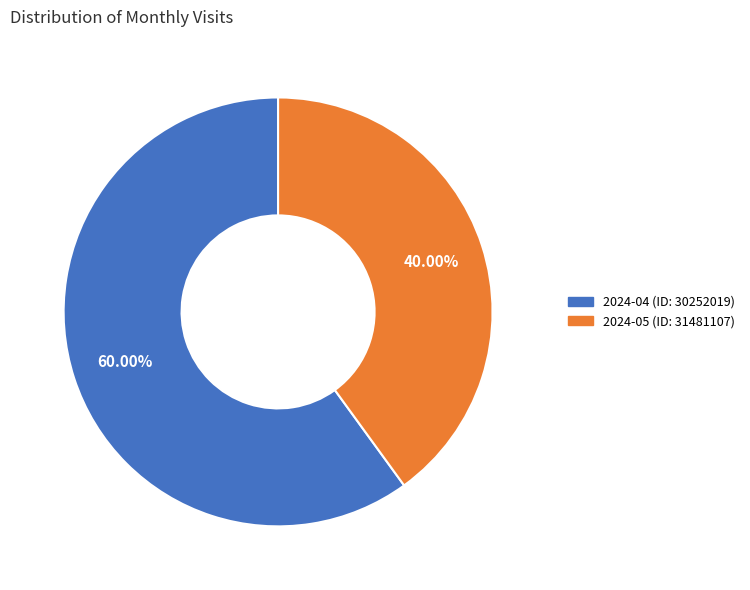

Rank the categories by value from lowest to highest.

2024-05 (ID: 31481107), 2024-04 (ID: 30252019)